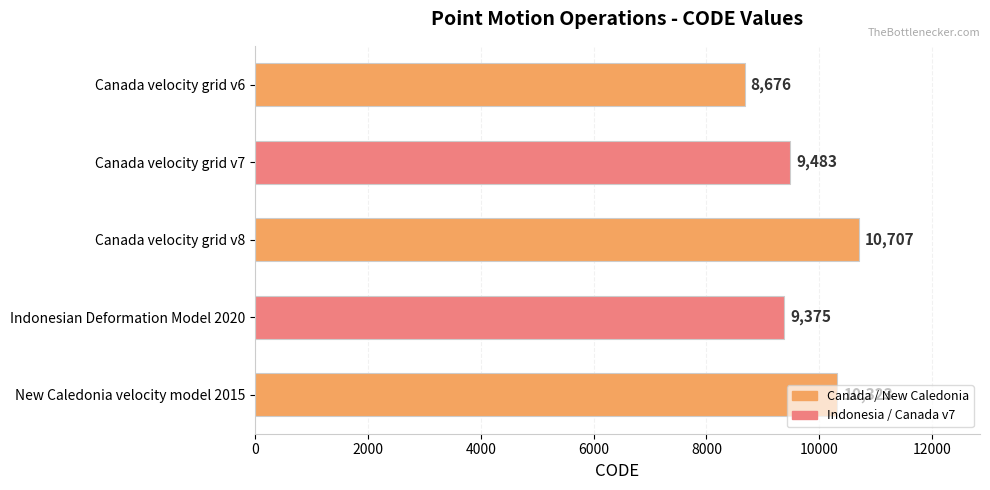

What is the difference between the maximum and minimum values?

2031